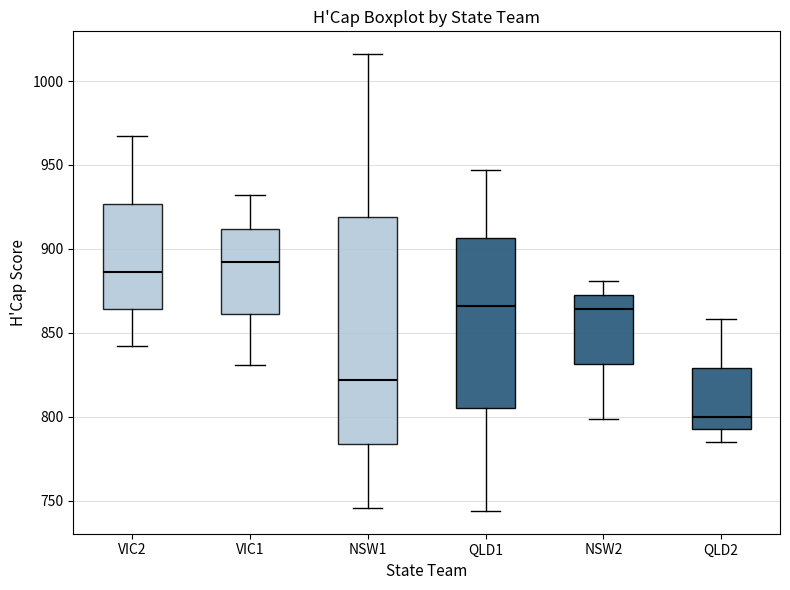

Which box is the tallest, from its lower edge to its upper edge?

NSW1